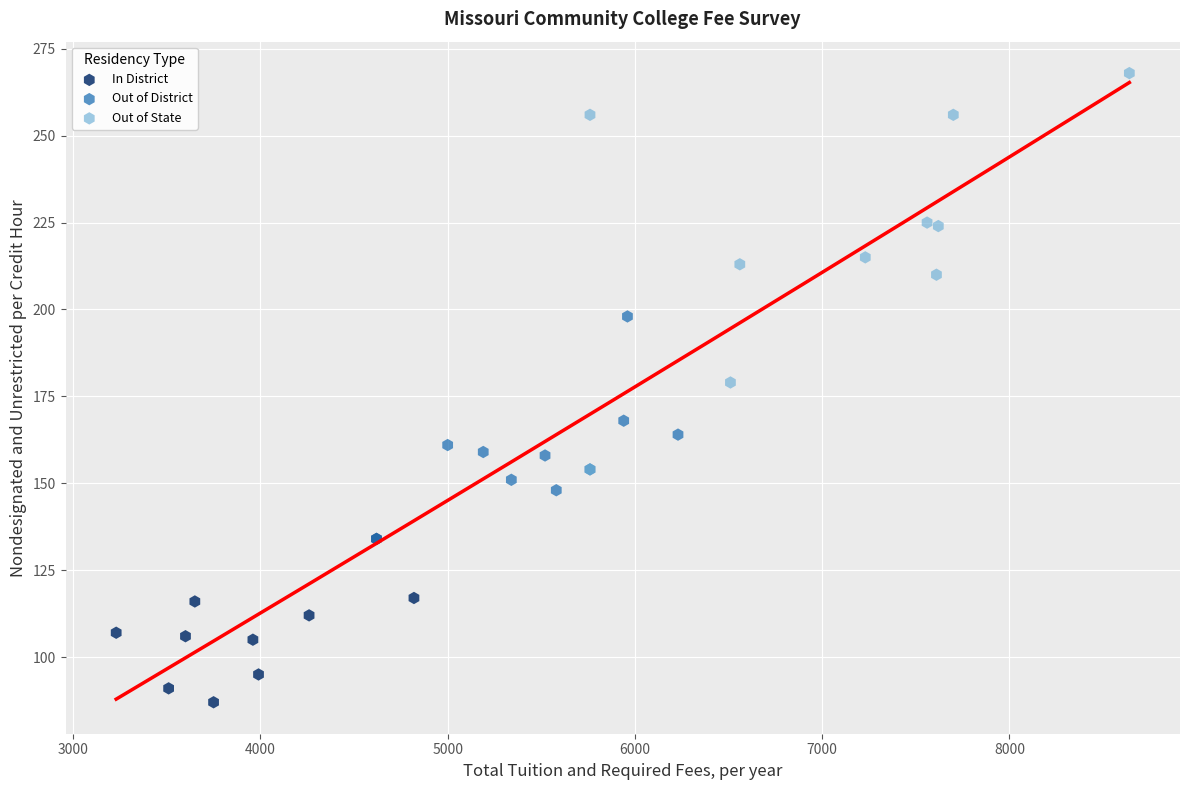

Which series reaches the minimum Y coordinate?

In District